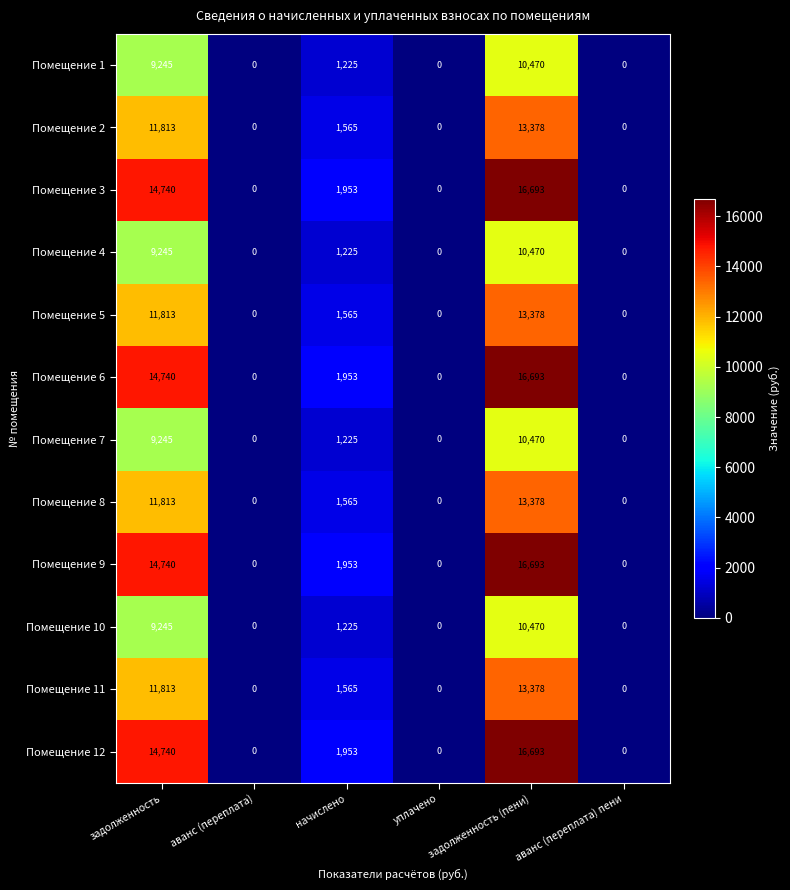

Is the value of Помещение 8 at аванс (переплата) greater than the value of Помещение 1 at задолженность (пени)?

No